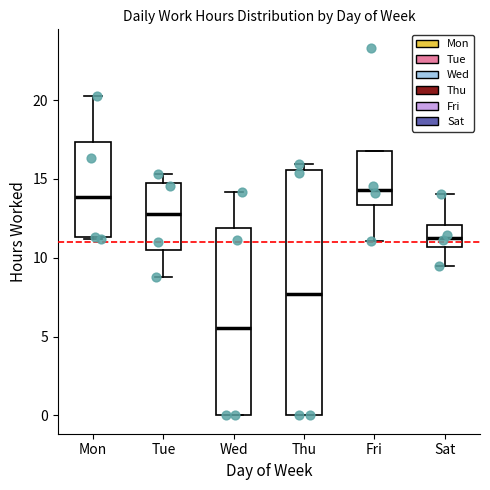

Reading left to right, transcribe this box plot: for each box, give where its median line is, the range the box spans, and where its two whiskers end, as read against the y-axis. The values are not printed on the chart, so give them approximately, as read against the axis.

Mon: median 14.0, box 11.5 to 17.5, whiskers 11.0 to 20.5
Tue: median 13.0, box 10.5 to 14.5, whiskers 9.0 to 15.5
Wed: median 5.5, box 0.0 to 12.0, whiskers 0.0 to 14.0
Thu: median 7.5, box 0.0 to 15.5, whiskers 0.0 to 16.0
Fri: median 14.5, box 13.5 to 16.5, whiskers 11.0 to 16.5
Sat: median 11.5, box 10.5 to 12.0, whiskers 9.5 to 14.0